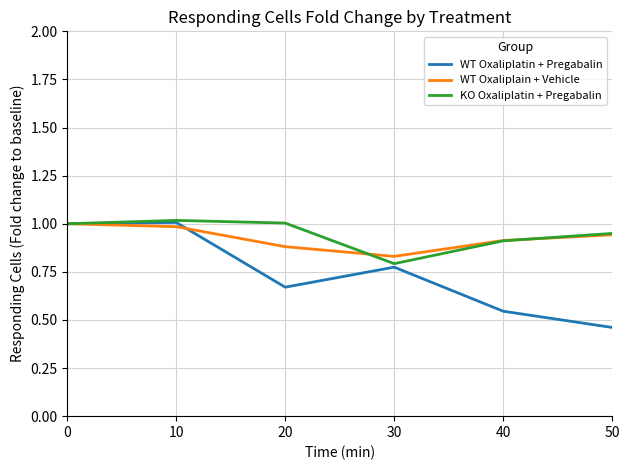

Which series has the largest range (max minus min)?

WT Oxaliplatin + Pregabalin